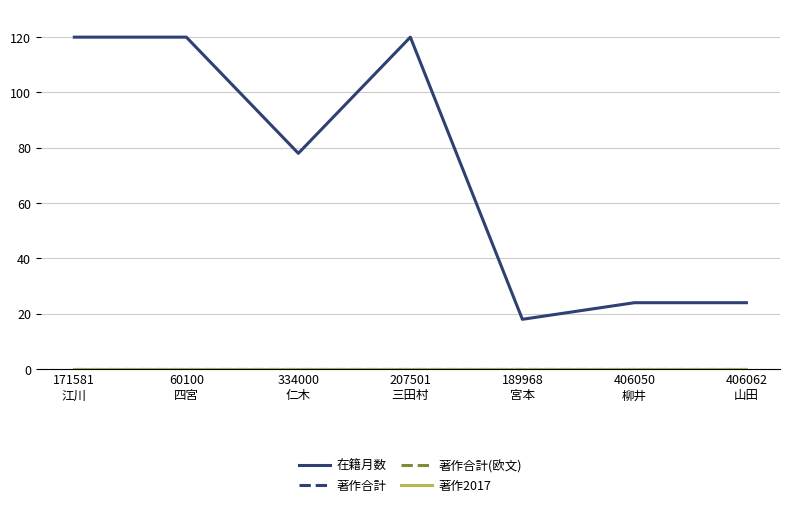

Does the chart have visible grid lines?

Yes